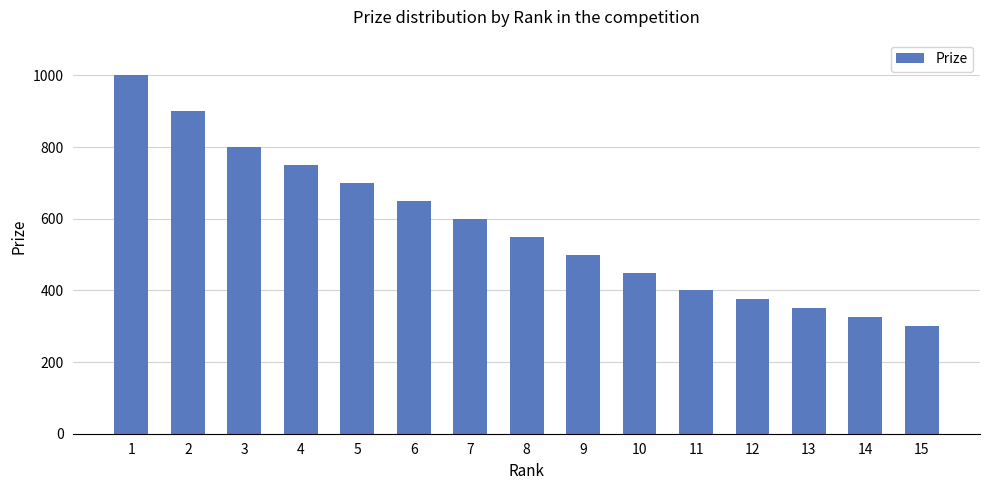

List the labels in order of value, smallest first.

15, 14, 13, 12, 11, 10, 9, 8, 7, 6, 5, 4, 3, 2, 1